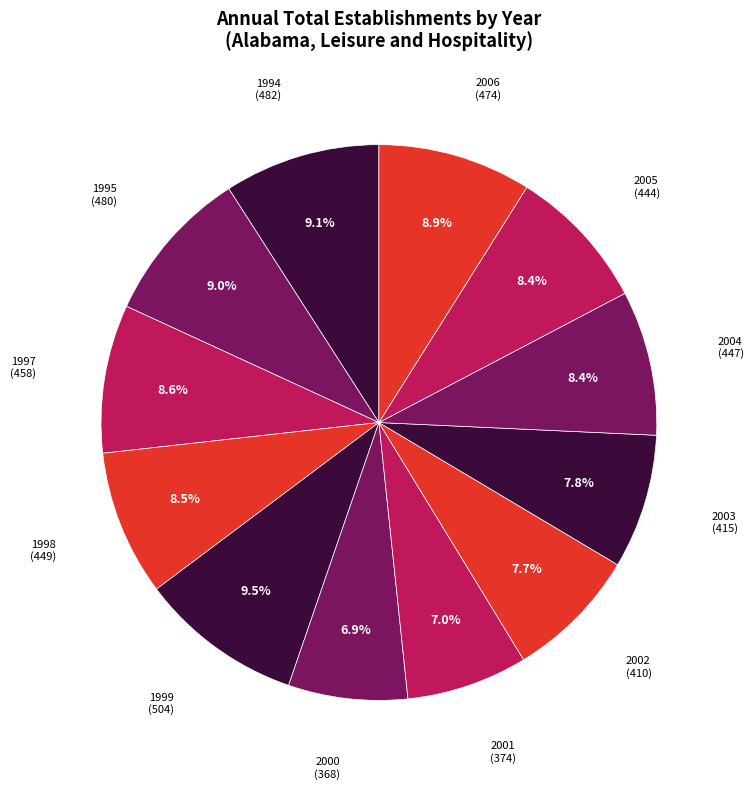

Count the number of slices in the pie.

12